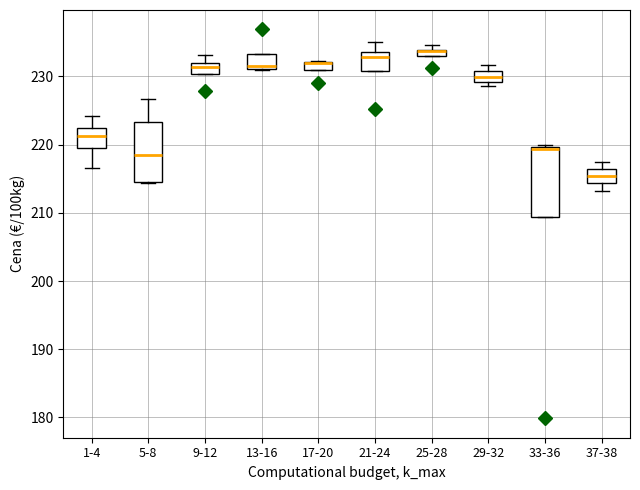

Comparing the boxes themselves (not the whiskers), which one is the tallest?

33-36